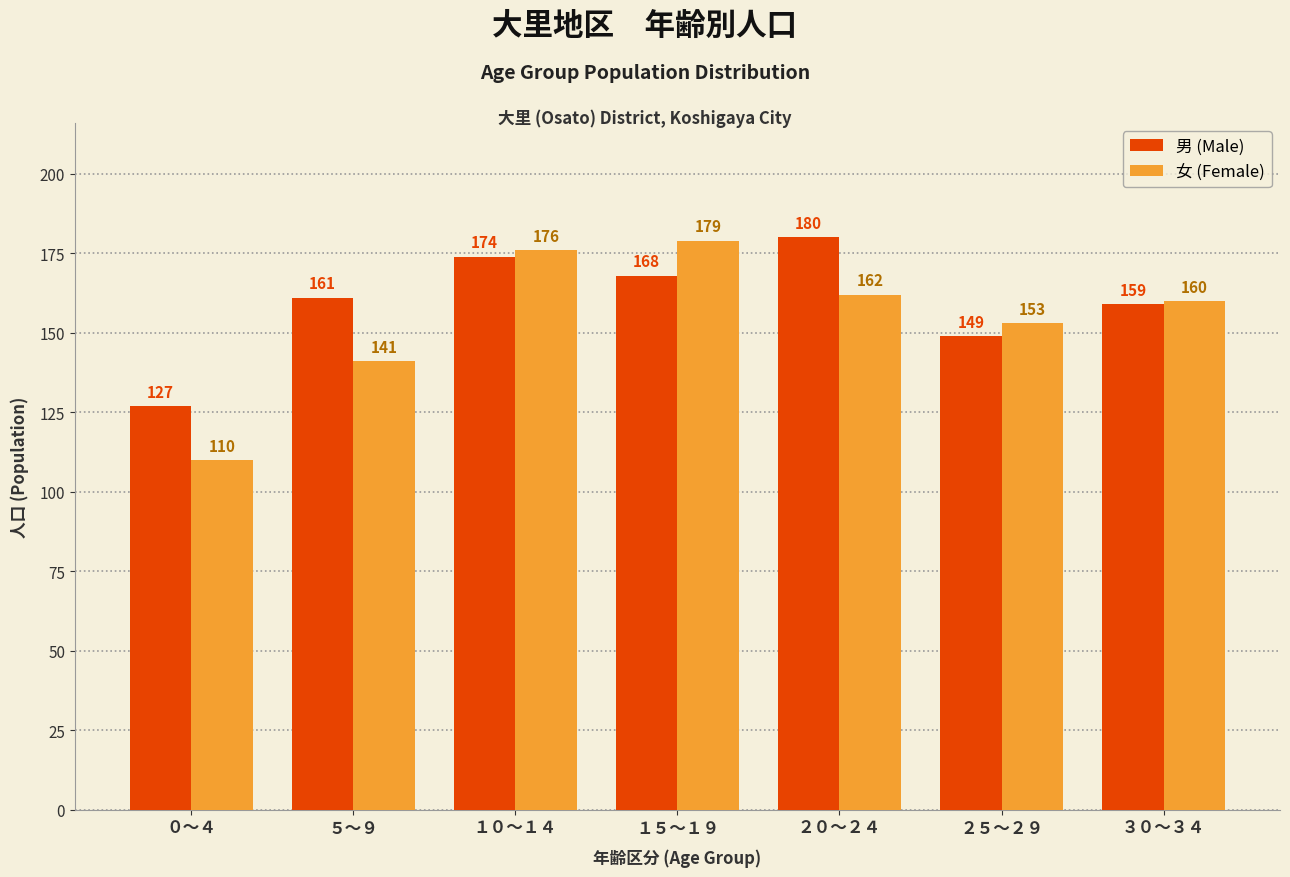

True or false: 男 (Male) has a value of 301 at １０～１４.

False